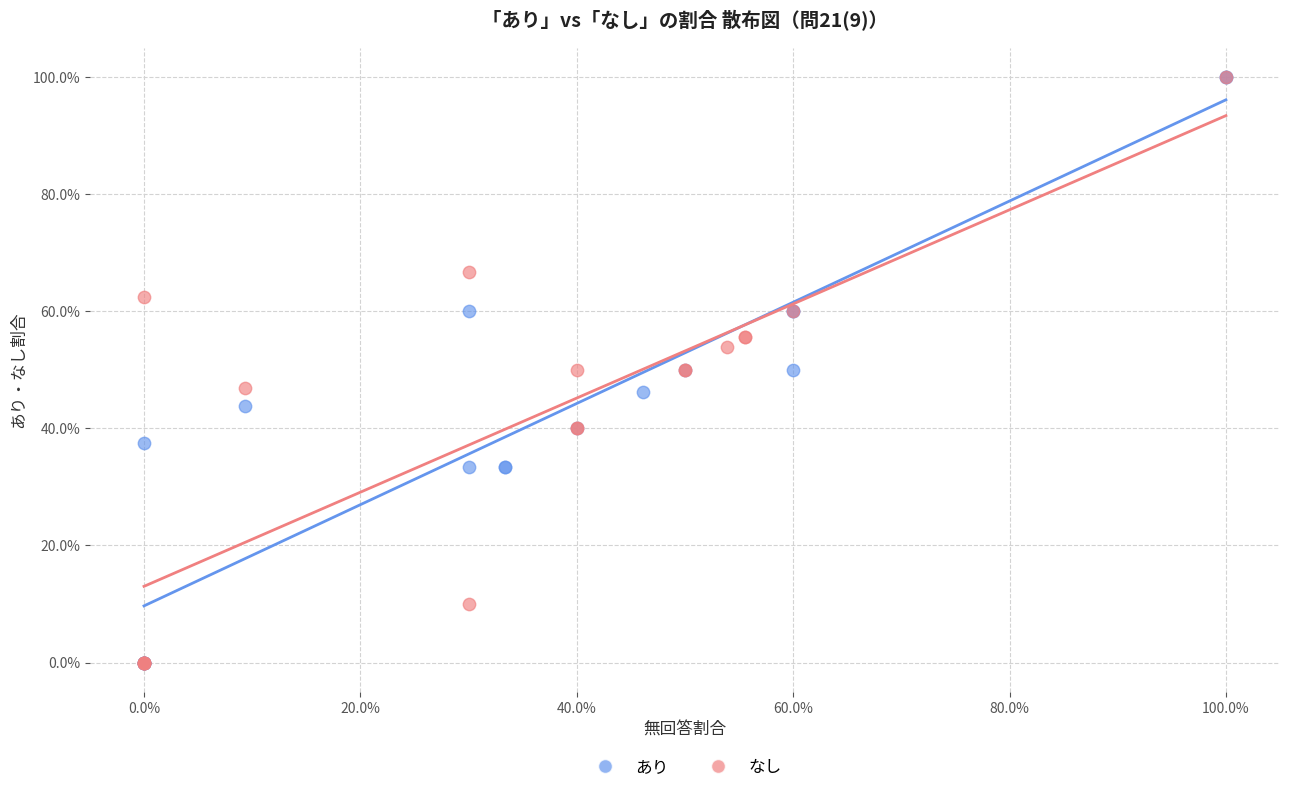

What are all the series names shown in the legend?

あり, なし